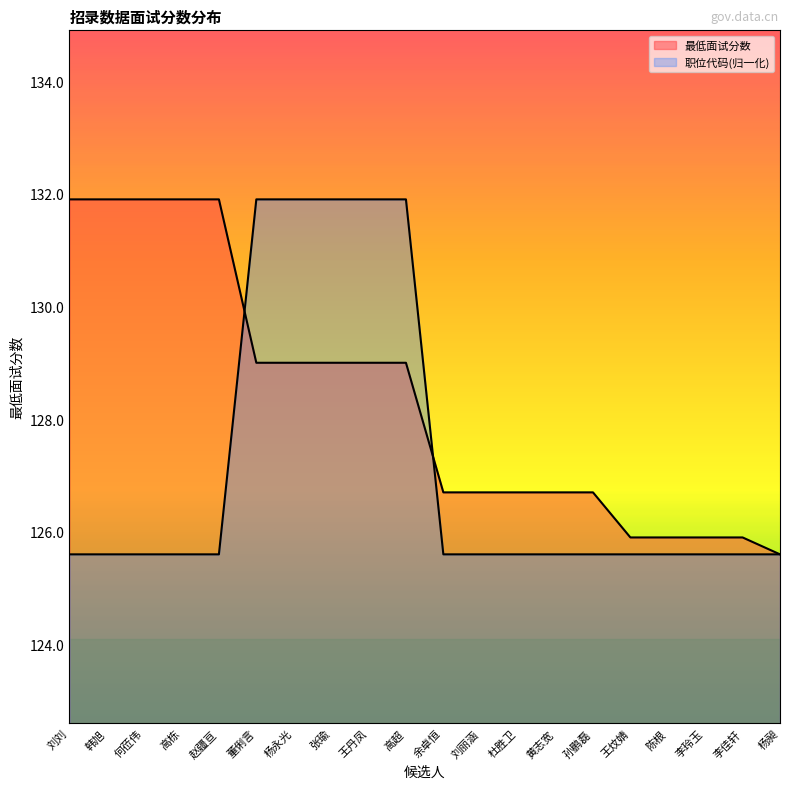

What is the maximum value shown in the chart?

131.9